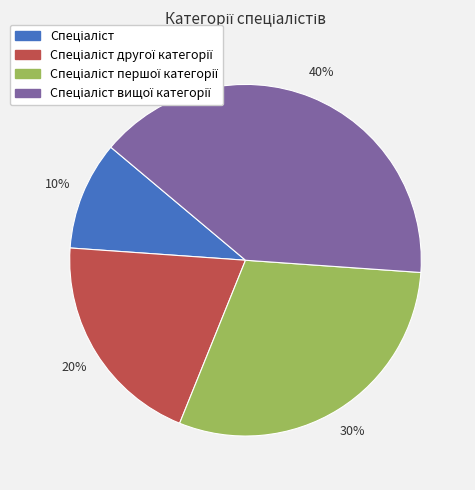

To the nearest percent, what is the average slice percentage?

25%